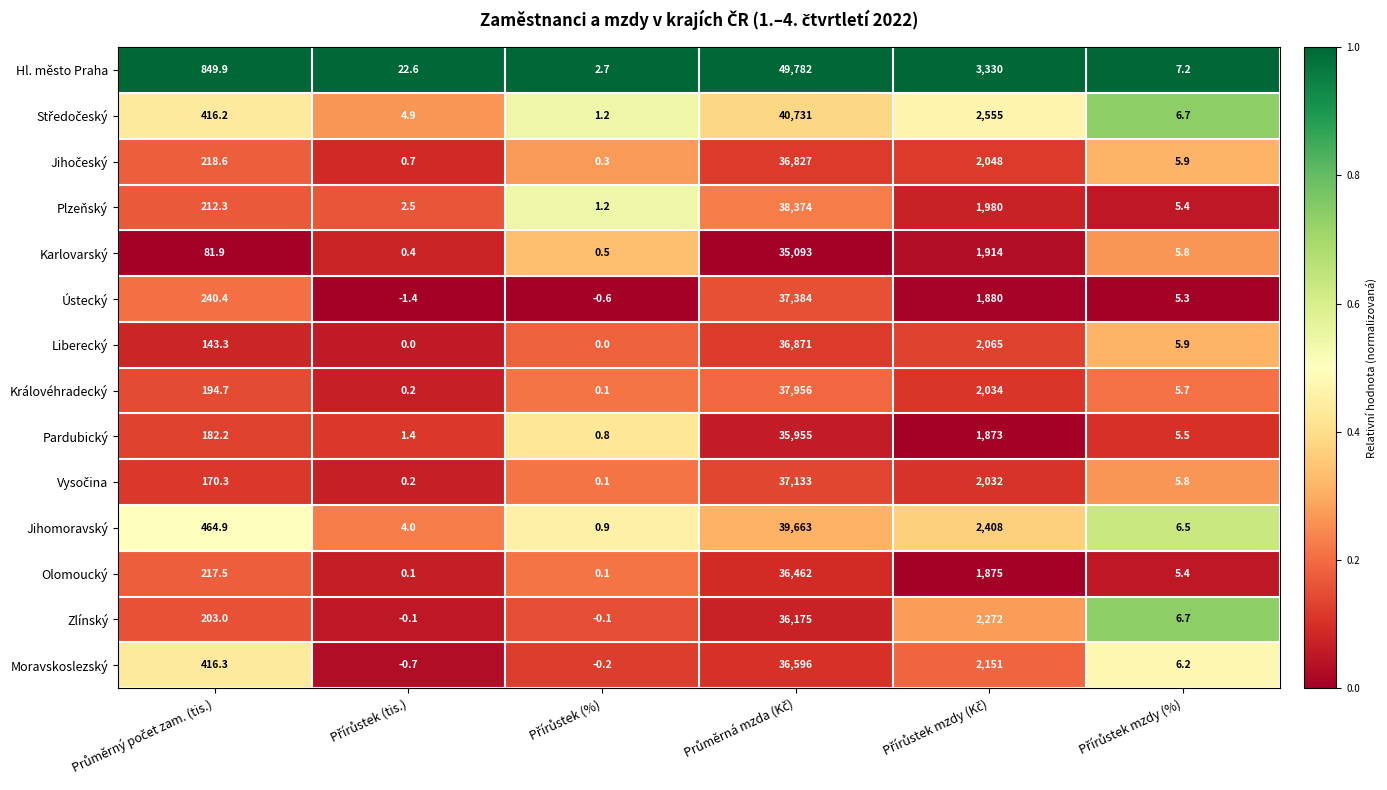

What is the difference between the maximum and second lowest values in the Hl. město Praha series?

49774.8